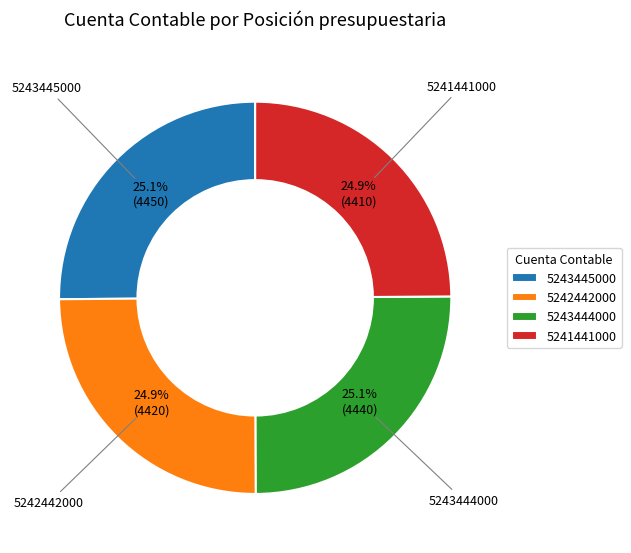

Approximately how many times larger is the value at 5243445000 compared to 5243444000?

1.0